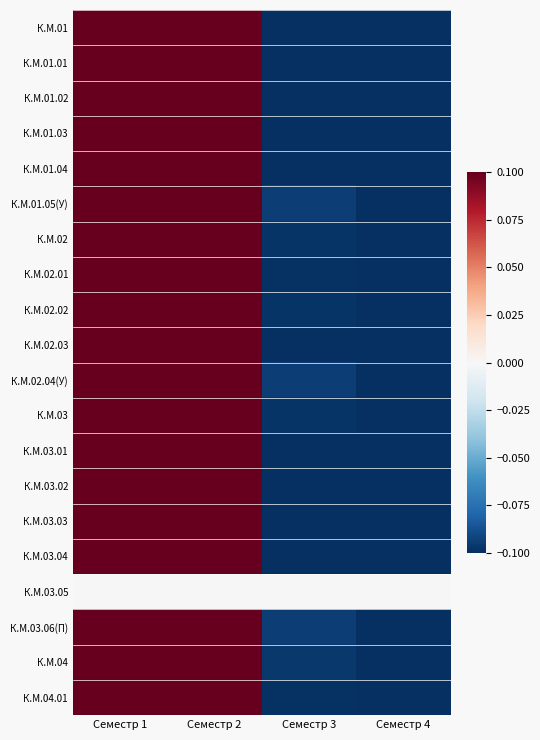

Reading left to right, what are all the values shown in this chart?

К.М.01: Семестр 1=0.1	Семестр 2=0.1	Семестр 3=-0.1	Семестр 4=-0.1
К.М.01.01: Семестр 1=0.1	Семестр 2=0.1	Семестр 3=-0.1	Семестр 4=-0.1
К.М.01.02: Семестр 1=0.1	Семестр 2=0.1	Семестр 3=-0.1	Семестр 4=-0.1
К.М.01.03: Семестр 1=0.1	Семестр 2=0.1	Семестр 3=-0.1	Семестр 4=-0.1
К.М.01.04: Семестр 1=0.1	Семестр 2=0.1	Семестр 3=-0.1	Семестр 4=-0.1
К.М.01.05(У): Семестр 1=0.1	Семестр 2=0.1	Семестр 3=-0.1	Семестр 4=-0.1
К.М.02: Семестр 1=0.1	Семестр 2=0.1	Семестр 3=-0.1	Семестр 4=-0.1
К.М.02.01: Семестр 1=0.1	Семестр 2=0.1	Семестр 3=-0.1	Семестр 4=-0.1
К.М.02.02: Семестр 1=0.1	Семестр 2=0.1	Семестр 3=-0.1	Семестр 4=-0.1
К.М.02.03: Семестр 1=0.1	Семестр 2=0.1	Семестр 3=-0.1	Семестр 4=-0.1
К.М.02.04(У): Семестр 1=0.1	Семестр 2=0.1	Семестр 3=-0.1	Семестр 4=-0.1
К.М.03: Семестр 1=0.1	Семестр 2=0.1	Семестр 3=-0.1	Семестр 4=-0.1
К.М.03.01: Семестр 1=0.1	Семестр 2=0.1	Семестр 3=-0.1	Семестр 4=-0.1
К.М.03.02: Семестр 1=0.1	Семестр 2=0.1	Семестр 3=-0.1	Семестр 4=-0.1
К.М.03.03: Семестр 1=0.1	Семестр 2=0.1	Семестр 3=-0.1	Семестр 4=-0.1
К.М.03.04: Семестр 1=0.1	Семестр 2=0.1	Семестр 3=-0.1	Семестр 4=-0.1
К.М.03.05: Семестр 1=0.0	Семестр 2=0.0	Семестр 3=0.0	Семестр 4=0.0
К.М.03.06(П): Семестр 1=0.1	Семестр 2=0.1	Семестр 3=-0.1	Семестр 4=-0.1
К.М.04: Семестр 1=0.1	Семестр 2=0.1	Семестр 3=-0.1	Семестр 4=-0.1
К.М.04.01: Семестр 1=0.1	Семестр 2=0.1	Семестр 3=-0.1	Семестр 4=-0.1